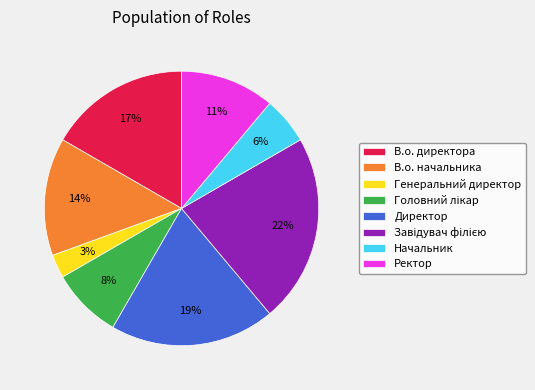

What percentage is the В.о. начальника slice, to the nearest percent?

14%